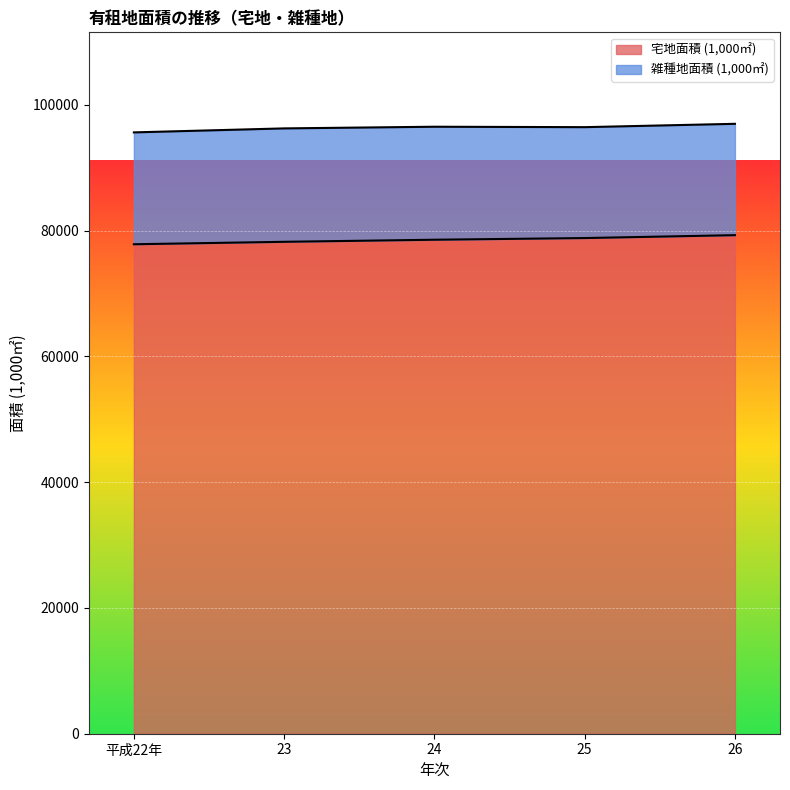

How many values exceed 78560?

2